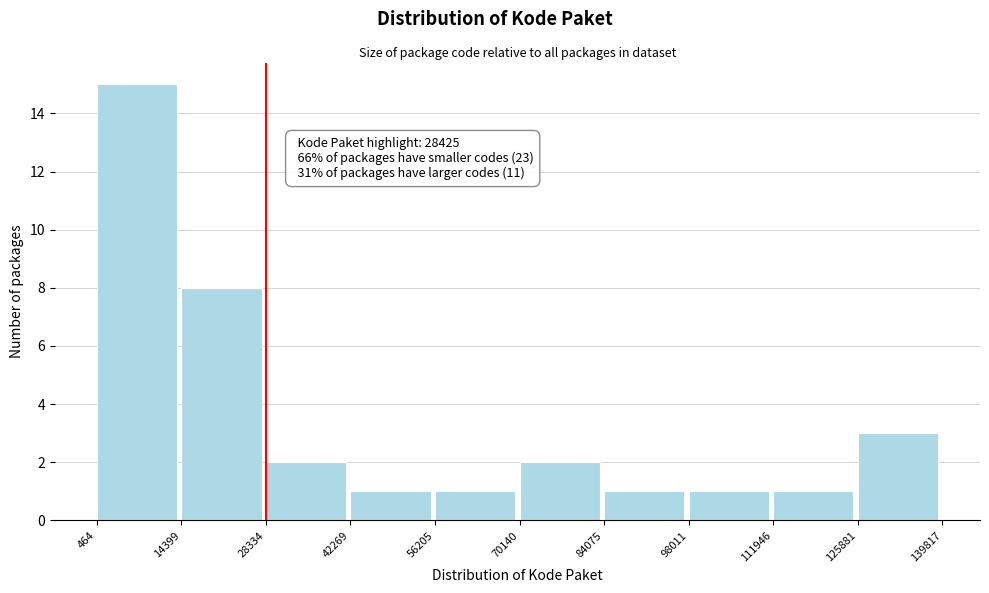

Which range on the x-axis has the tallest bar?

464 to 14399